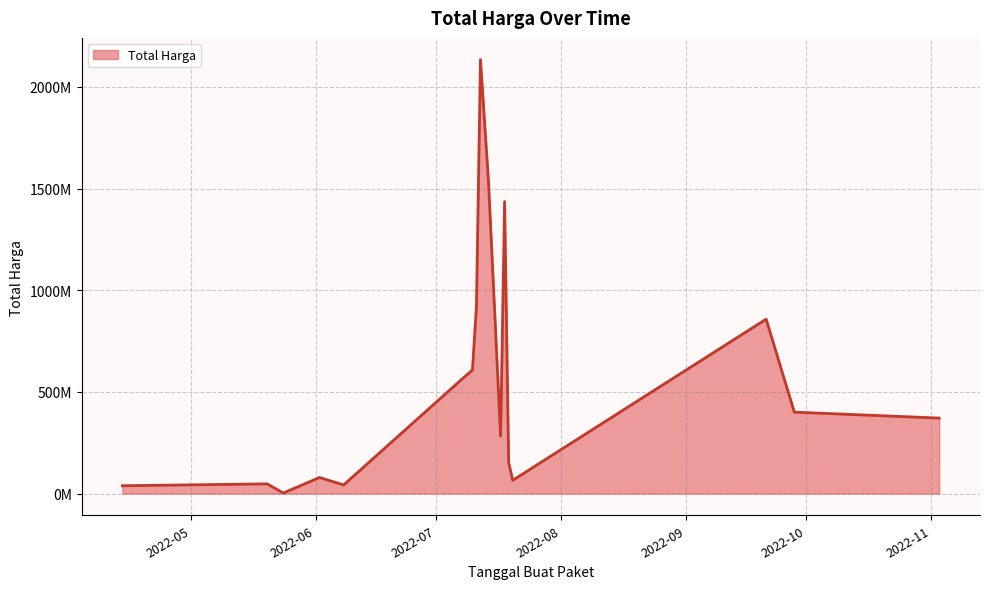

Does the chart display data point markers on the line(s)?

No